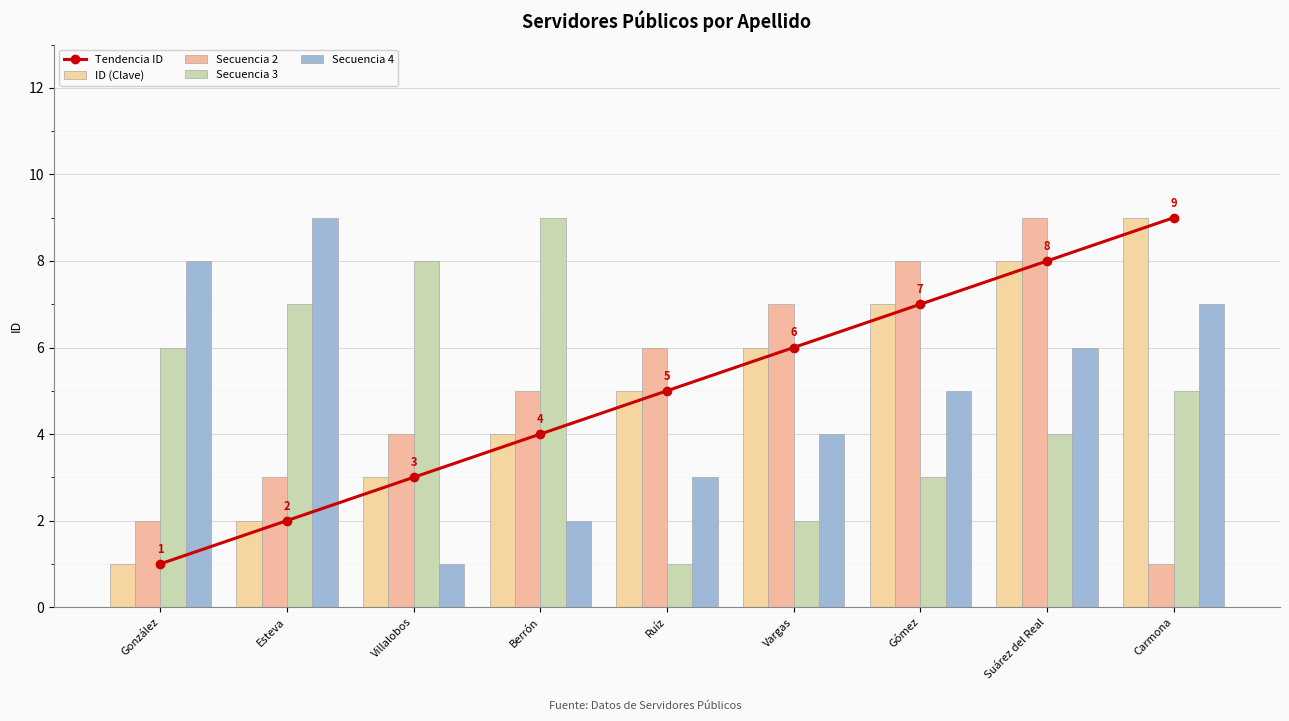

What value does the ID (Clave) series have at Suárez del Real?

8